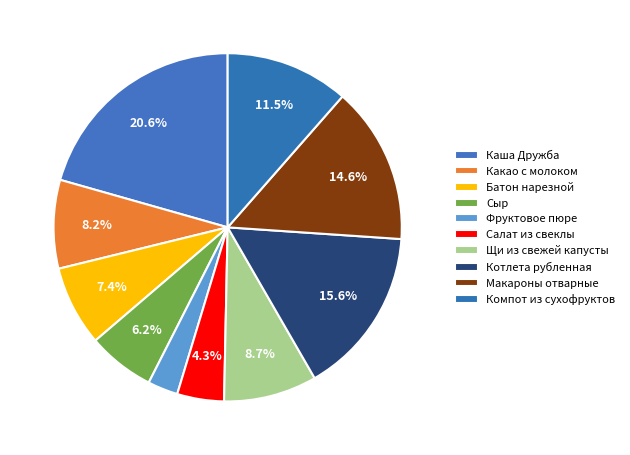

What is the total percentage of Батон нарезной and Котлета рубленная?

23.0%